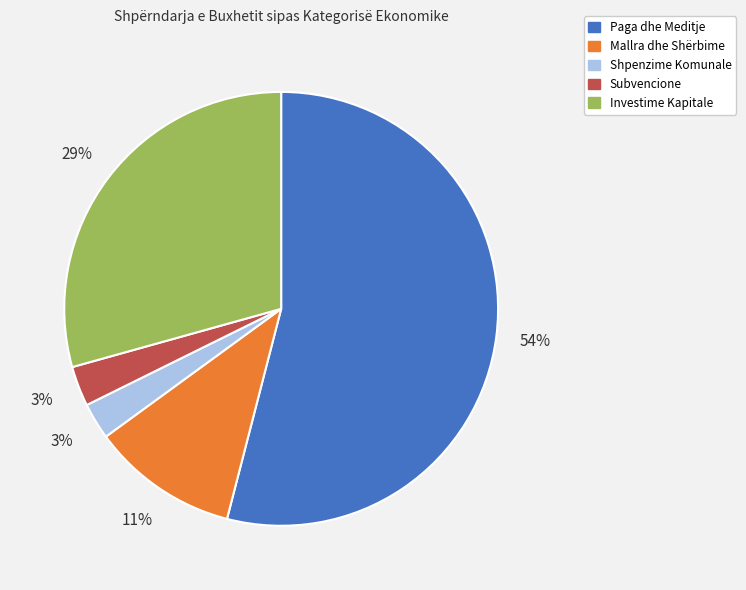

Which category has the biggest portion of the pie?

Paga dhe Meditje